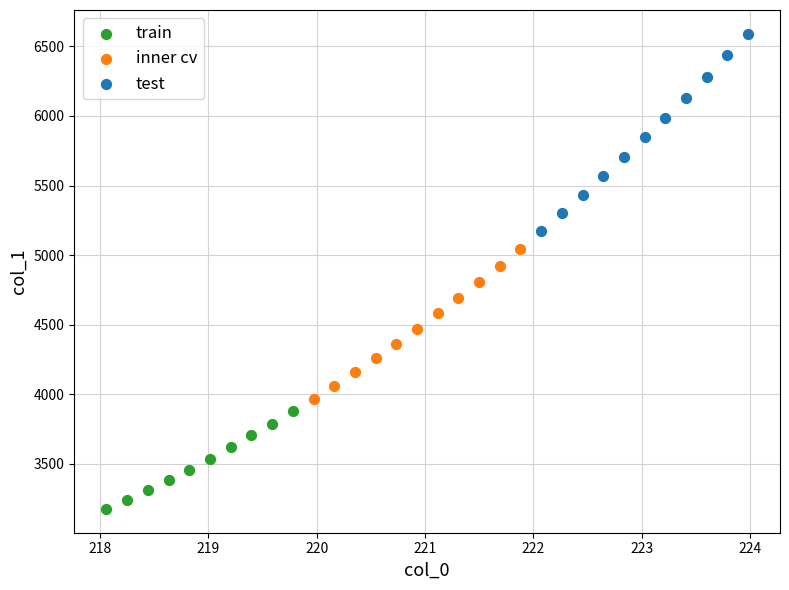

Which series has the widest spread of Y values?

test